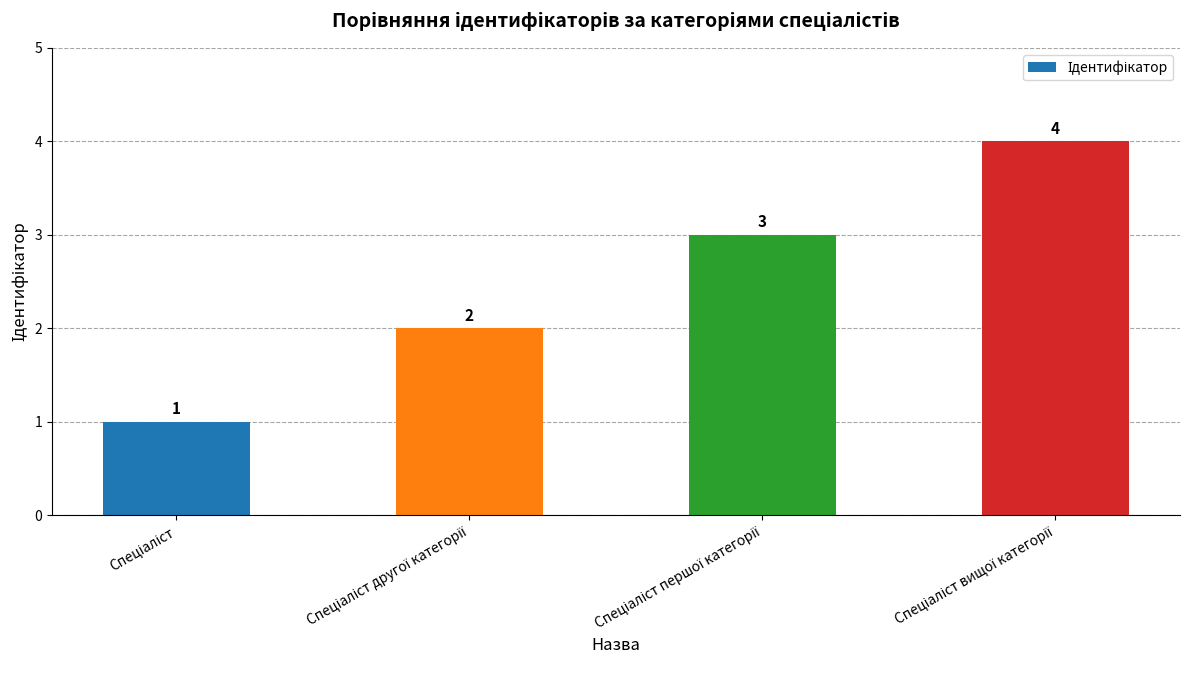

What is the difference between the maximum and minimum values?

3